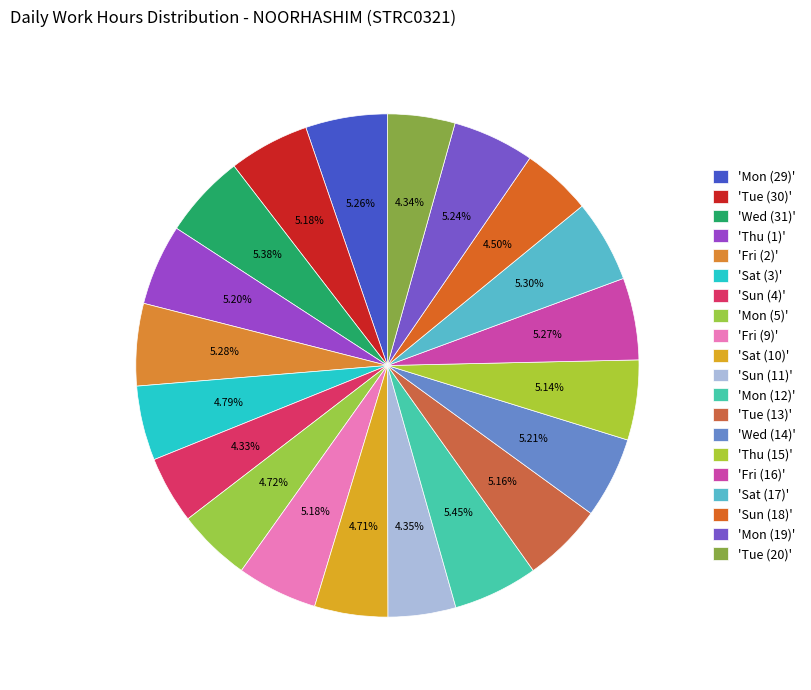

Does any single category account for the majority?

No